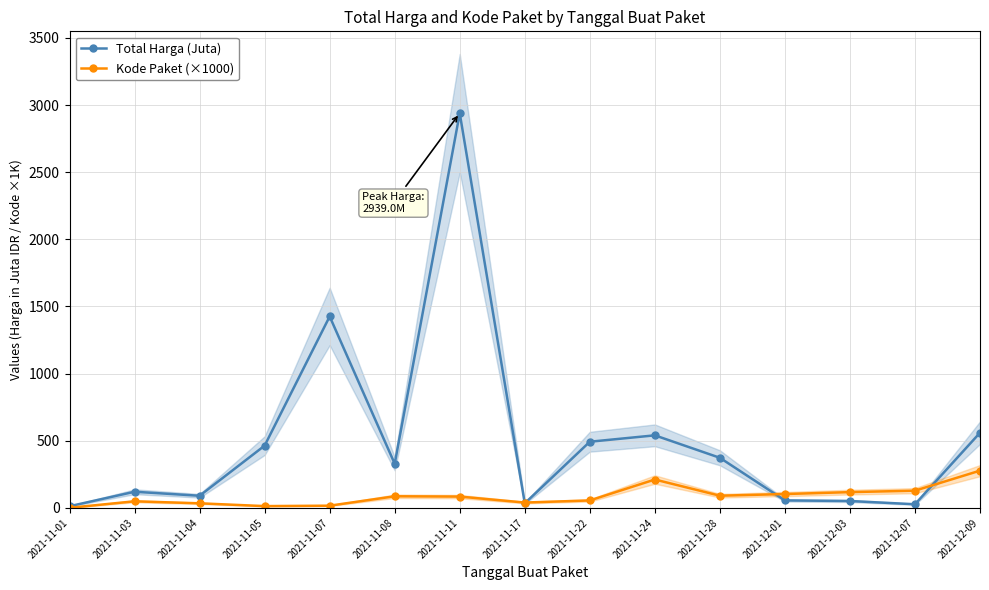

At how many categories does at least one series exceed 960?

2